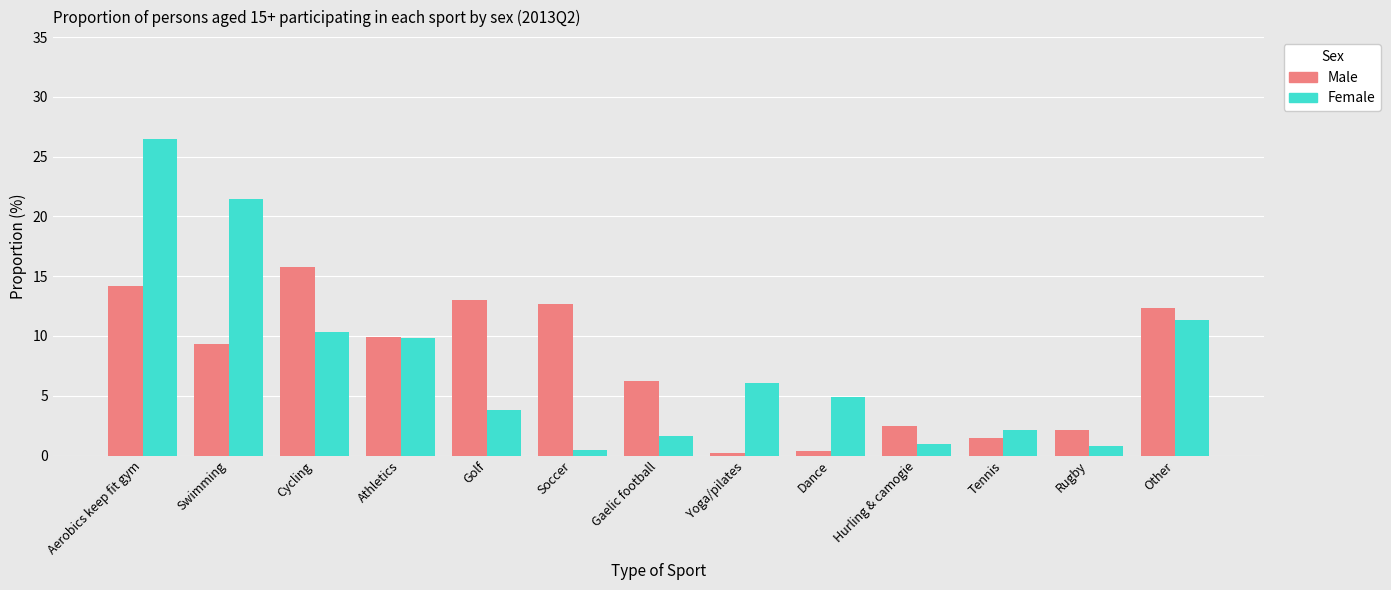

The Female series shows 10.3 at Cycling. True or false?

True